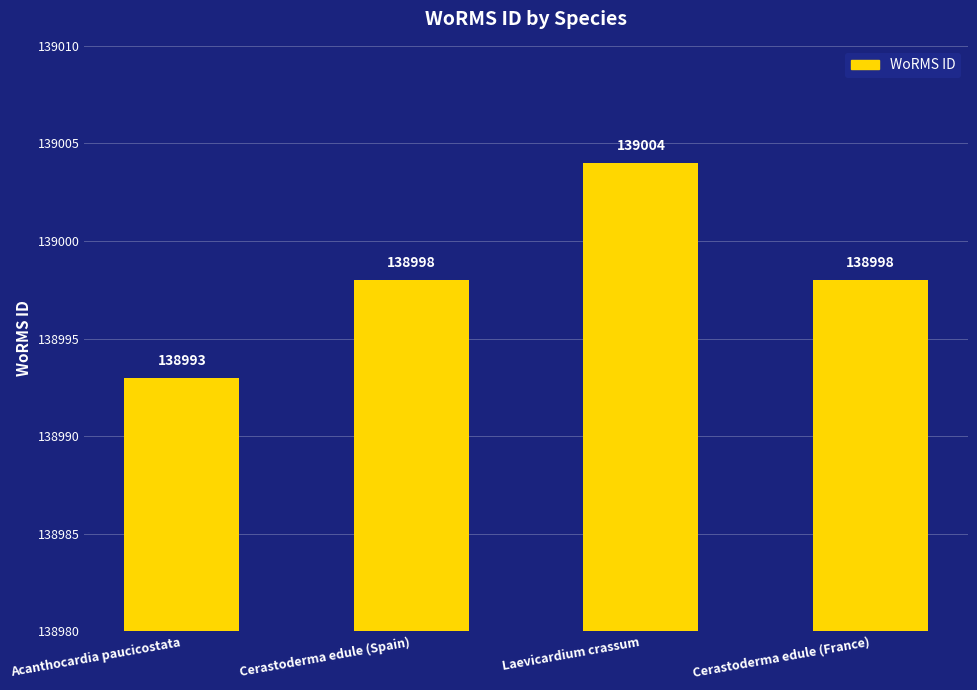

Reading left to right, list all the values displayed in this chart.

Acanthocardia paucicostata=138993	Cerastoderma edule (Spain)=138998	Laevicardium crassum=139004	Cerastoderma edule (France)=138998